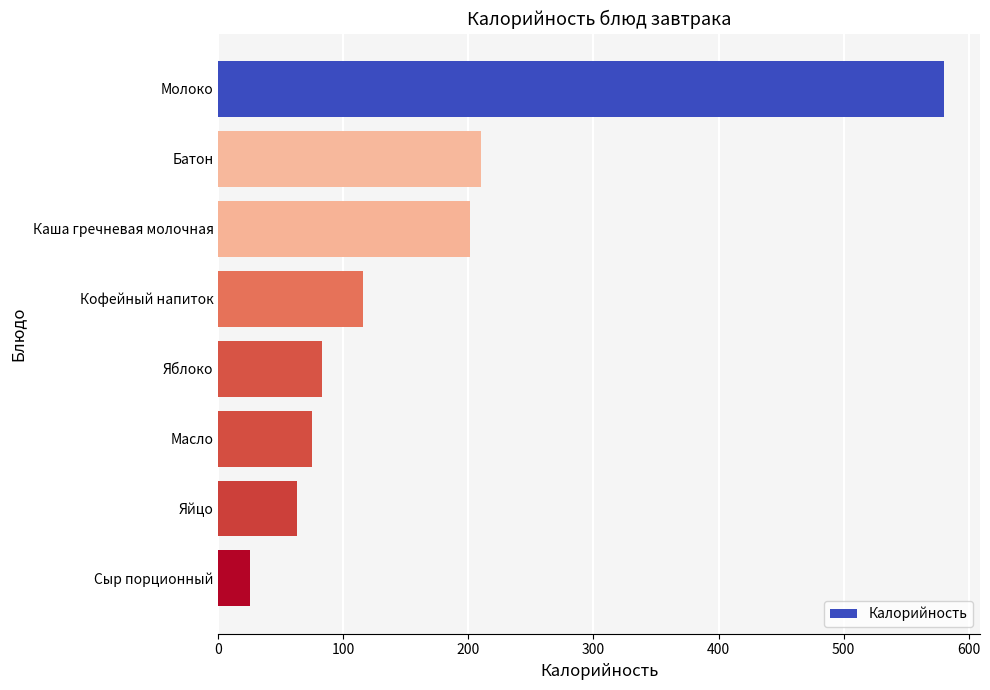

What is the maximum value shown in the chart?

580.0